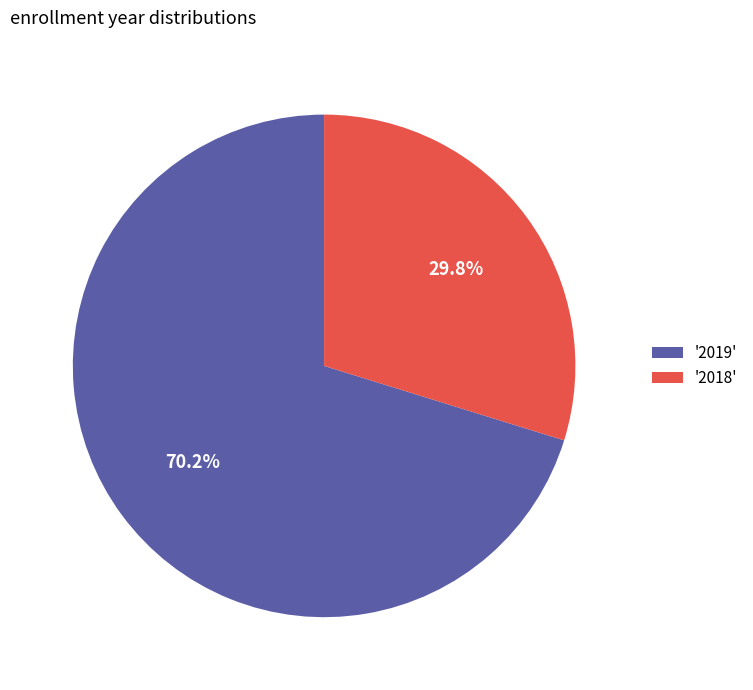

Which category has the smallest portion of the pie?

'2018'